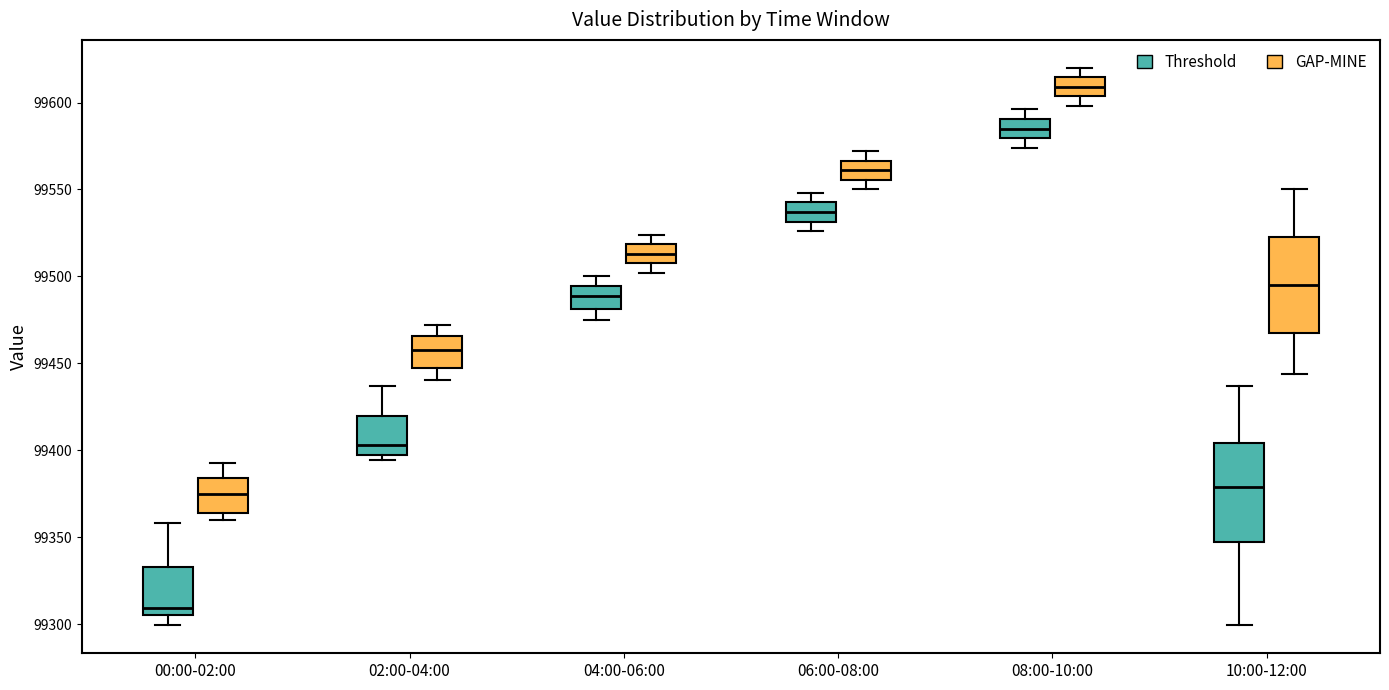

Which box's median line is the highest?

08:00-10:00 (GAP-MINE)